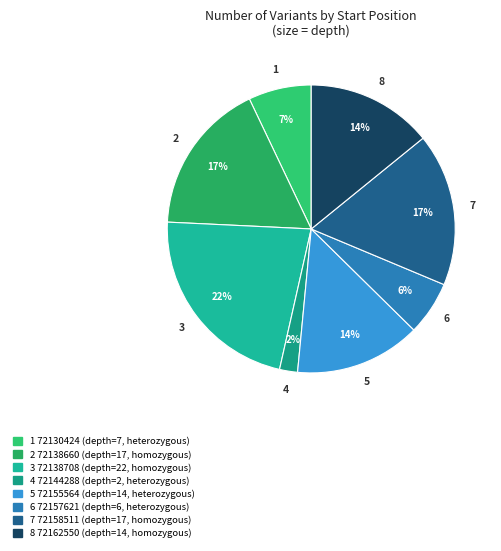

How many segments does this pie chart have?

8